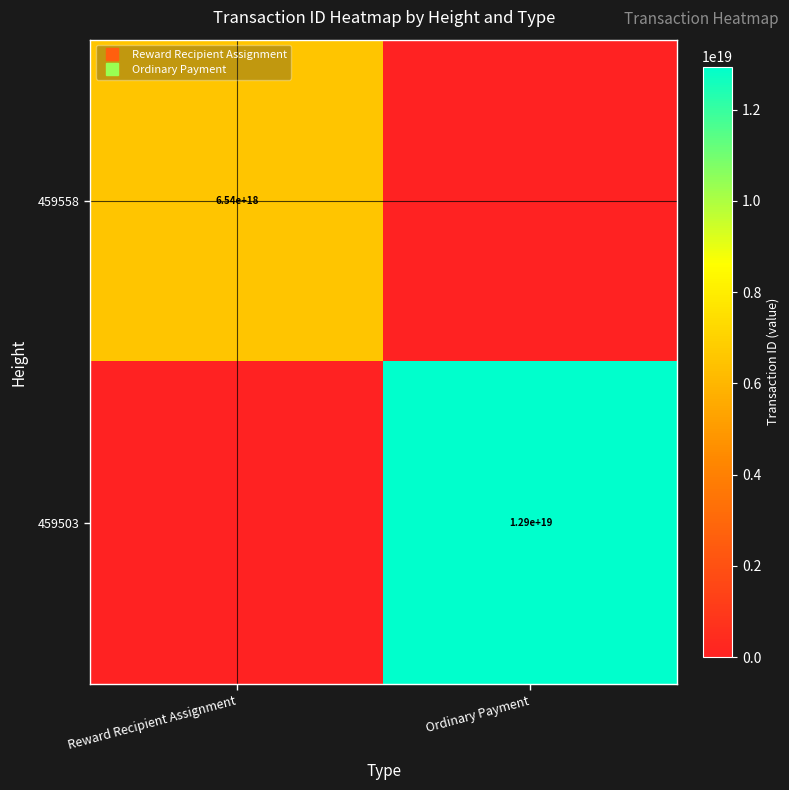

How many 459558 values are between 0 and 6542315558561624064?

2